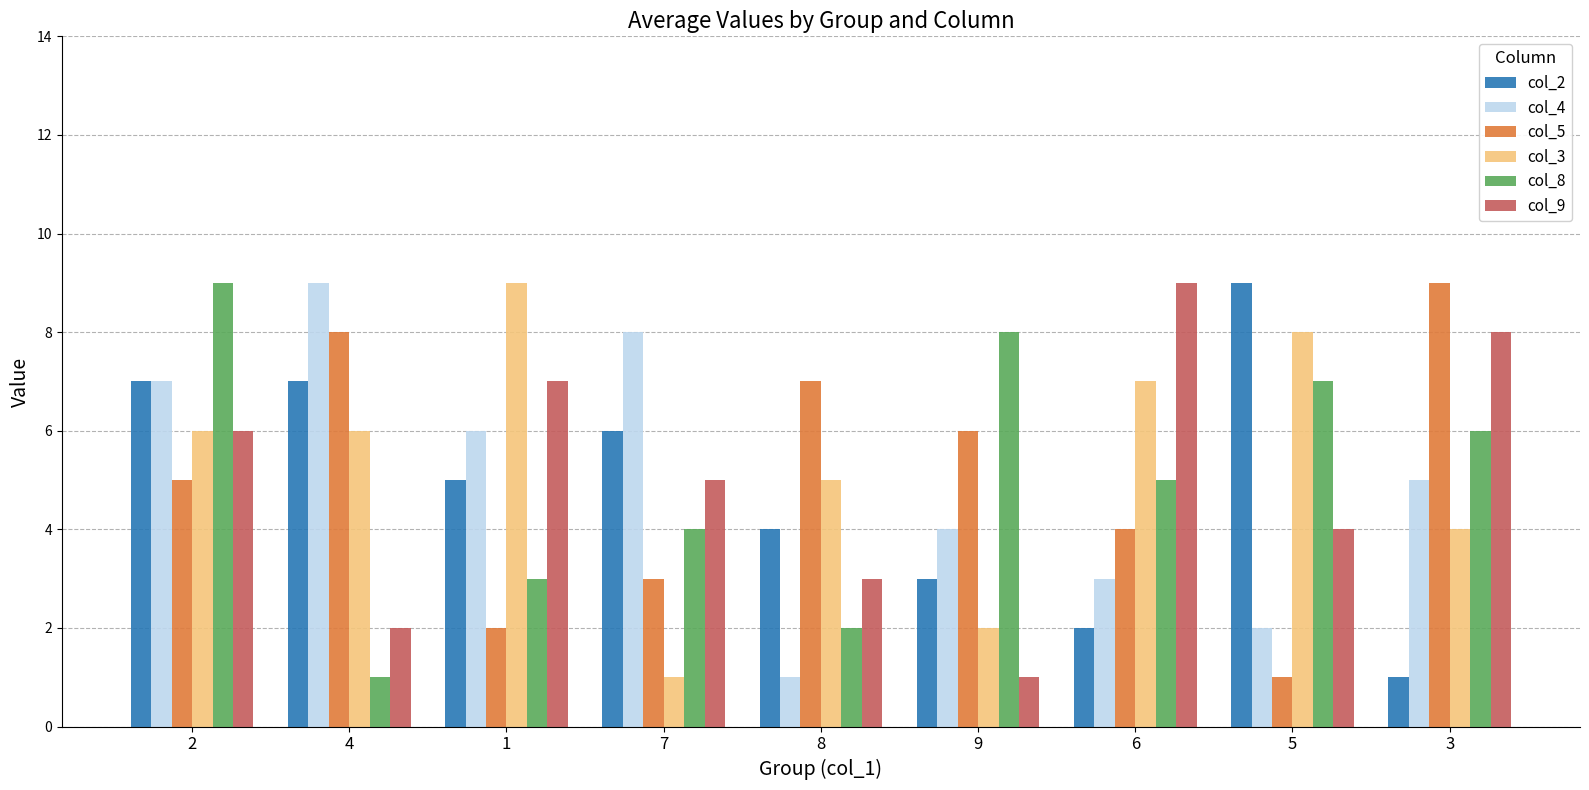

Reading right to left, what are all the values shown in this chart?

col_2: 1	9	2	3	4	6	5	7	7
col_4: 5	2	3	4	1	8	6	9	7
col_5: 9	1	4	6	7	3	2	8	5
col_3: 4	8	7	2	5	1	9	6	6
col_8: 6	7	5	8	2	4	3	1	9
col_9: 8	4	9	1	3	5	7	2	6